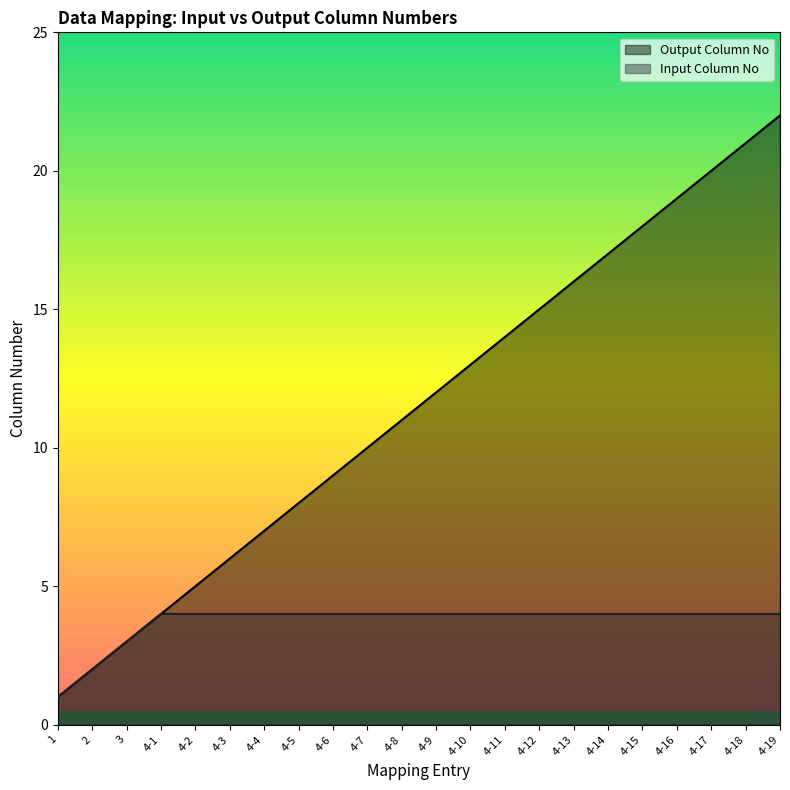

Which series has the largest total across all categories?

Output Column No